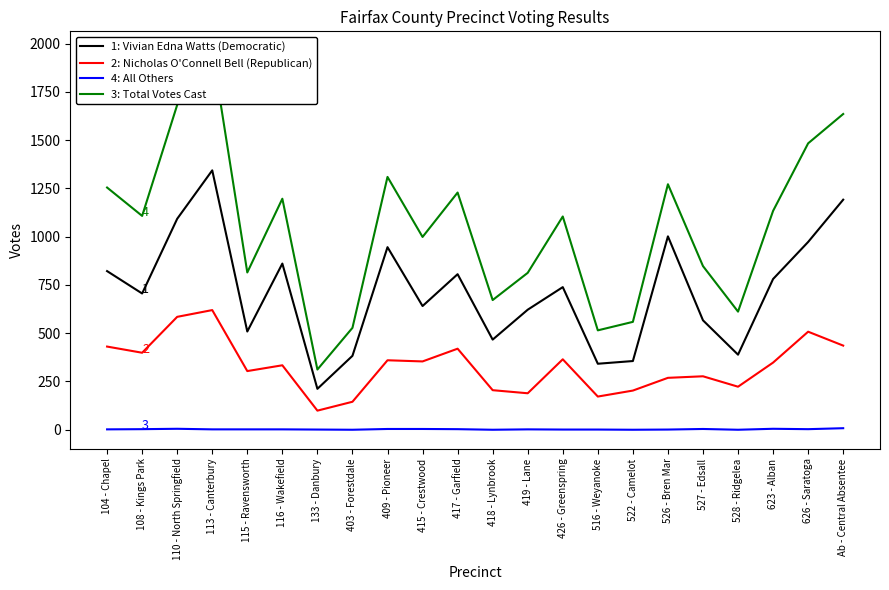

Reading left to right, transcribe all the data shown in this chart.

1: Vivian Edna Watts (Democratic): 104 - Chapel=822	108 - Kings Park=706	110 - North Springfield=1093	113 - Canterbury=1344	115 - Ravensworth=509	116 - Wakefield=861	133 - Danbury=212	403 - Forestdale=383	409 - Pioneer=946	415 - Crestwood=641	417 - Garfield=806	418 - Lynbrook=467	419 - Lane=622	426 - Greenspring=739	516 - Weyanoke=342	522 - Camelot=356	526 - Bren Mar=1002	527 - Edsall=567	528 - Ridgelea=389	623 - Alban=781	626 - Saratoga=973	Ab - Central Absentee=1192
2: Nicholas O'Connell Bell (Republican): 104 - Chapel=431	108 - Kings Park=399	110 - North Springfield=585	113 - Canterbury=620	115 - Ravensworth=304	116 - Wakefield=334	133 - Danbury=99	403 - Forestdale=145	409 - Pioneer=360	415 - Crestwood=354	417 - Garfield=420	418 - Lynbrook=205	419 - Lane=189	426 - Greenspring=365	516 - Weyanoke=172	522 - Camelot=203	526 - Bren Mar=269	527 - Edsall=277	528 - Ridgelea=223	623 - Alban=348	626 - Saratoga=508	Ab - Central Absentee=436
4: All Others: 104 - Chapel=2	108 - Kings Park=3	110 - North Springfield=5	113 - Canterbury=2	115 - Ravensworth=2	116 - Wakefield=2	133 - Danbury=1	403 - Forestdale=0	409 - Pioneer=4	415 - Crestwood=4	417 - Garfield=3	418 - Lynbrook=0	419 - Lane=2	426 - Greenspring=1	516 - Weyanoke=1	522 - Camelot=0	526 - Bren Mar=1	527 - Edsall=4	528 - Ridgelea=0	623 - Alban=5	626 - Saratoga=3	Ab - Central Absentee=8
3: Total Votes Cast: 104 - Chapel=1255	108 - Kings Park=1108	110 - North Springfield=1683	113 - Canterbury=1966	115 - Ravensworth=815	116 - Wakefield=1197	133 - Danbury=312	403 - Forestdale=528	409 - Pioneer=1310	415 - Crestwood=999	417 - Garfield=1229	418 - Lynbrook=672	419 - Lane=813	426 - Greenspring=1105	516 - Weyanoke=515	522 - Camelot=559	526 - Bren Mar=1272	527 - Edsall=848	528 - Ridgelea=612	623 - Alban=1134	626 - Saratoga=1484	Ab - Central Absentee=1636